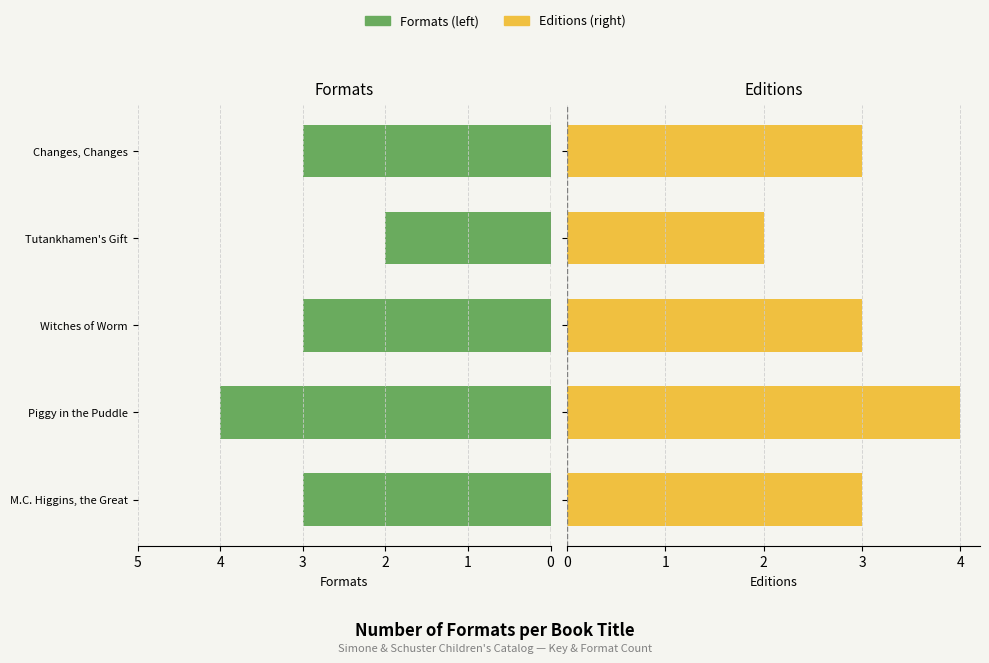

Between 0 and 2, which series saw the biggest shift?

Formats (left)